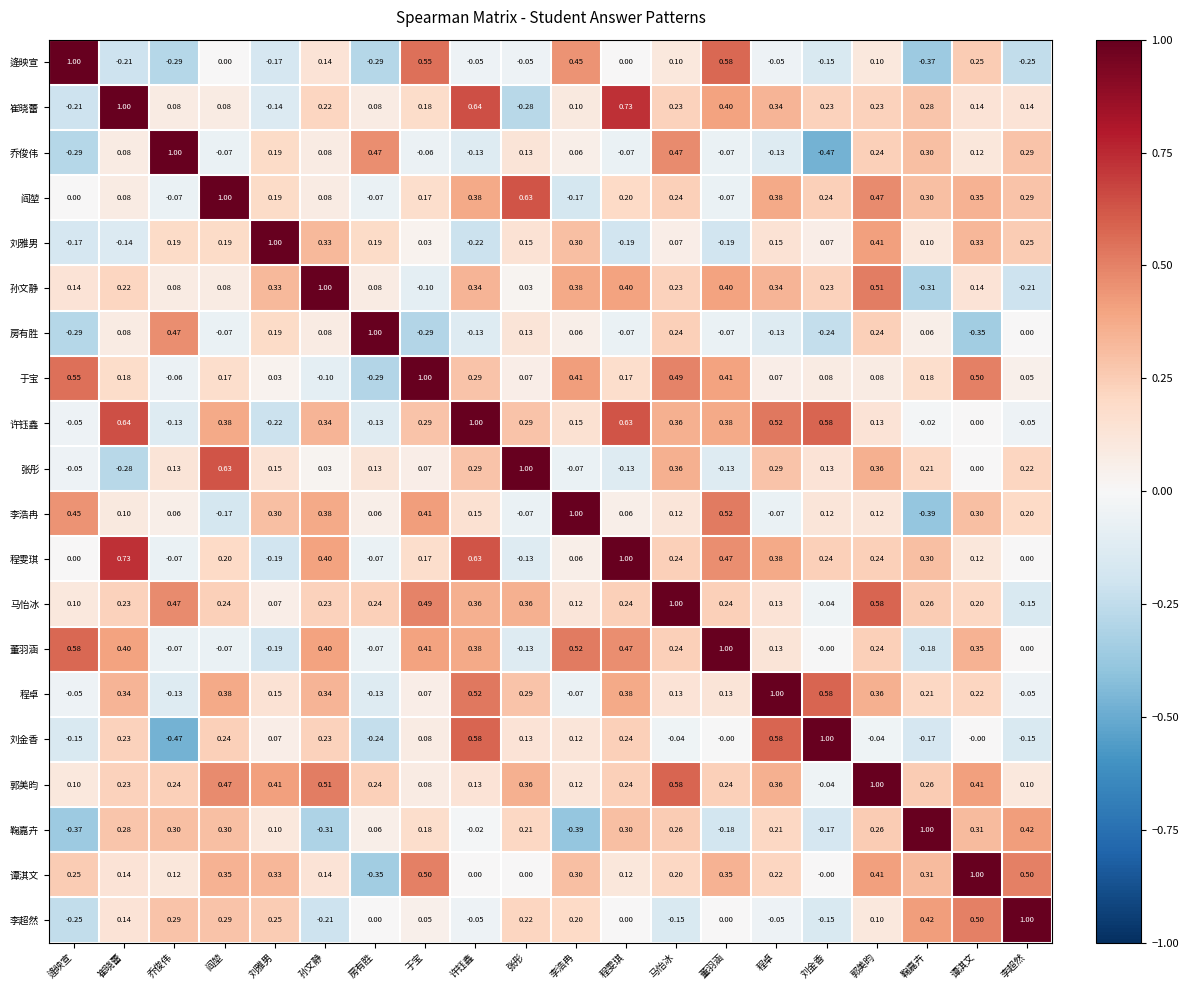

Which category has the highest value in the 许钰鑫 series?

许钰鑫